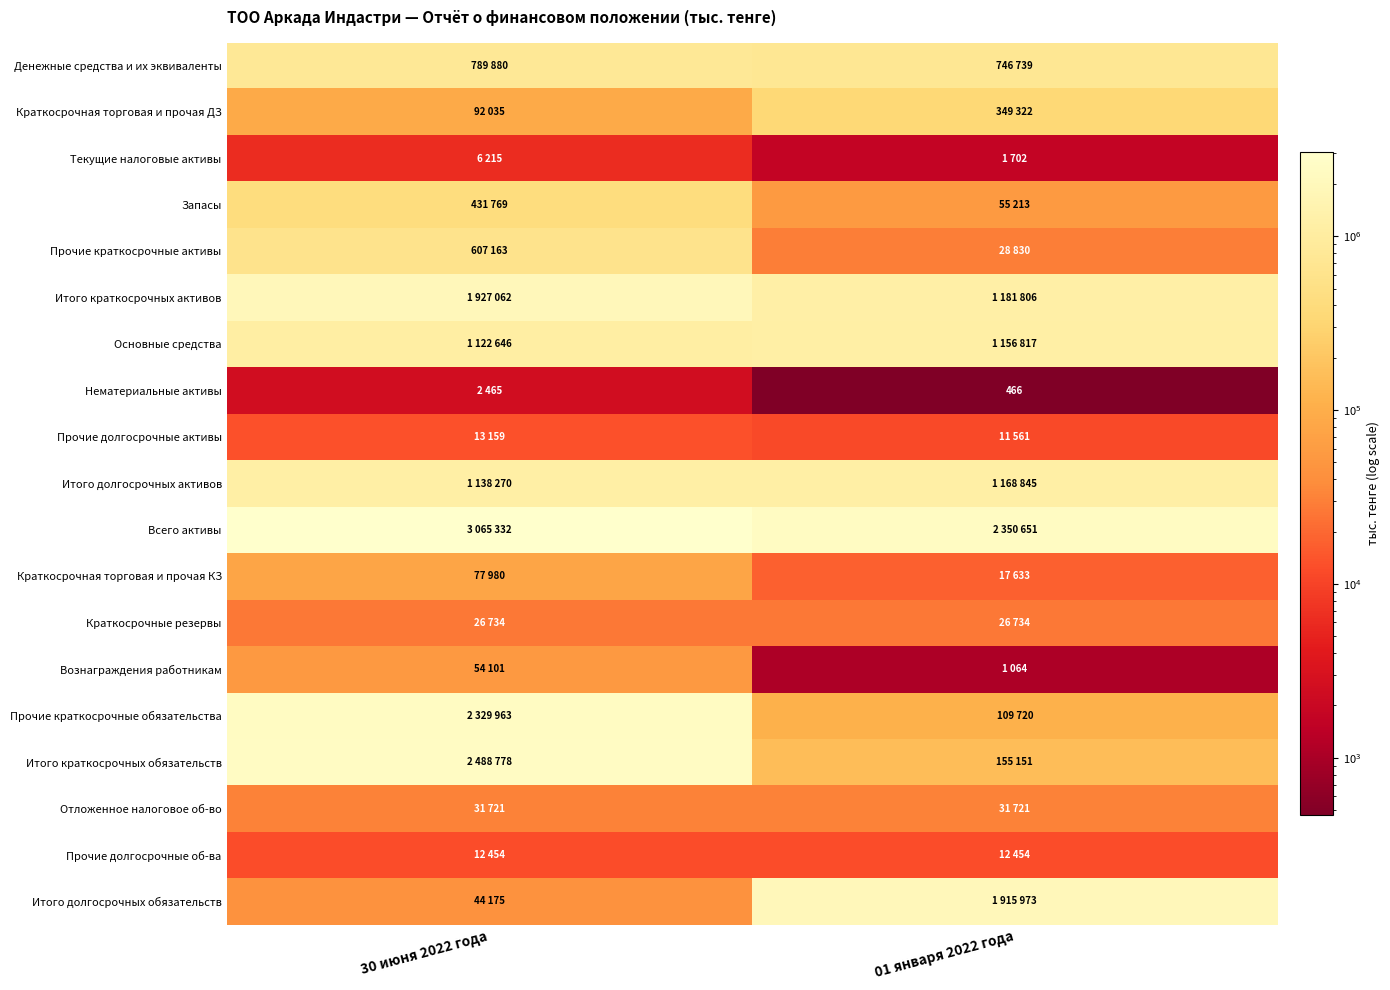

True or false: Краткосрочная торговая и прочая КЗ has a value of 17633 at 01 января 2022 года.

True